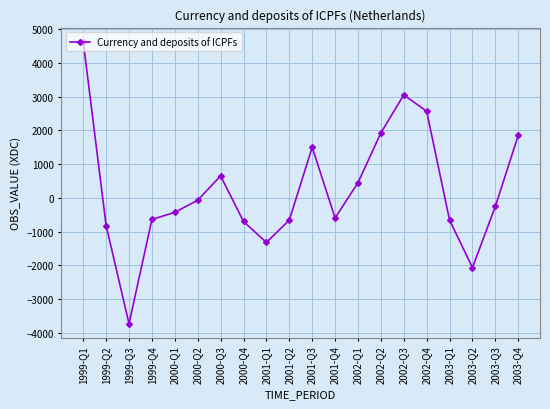

Where is the first local minimum?

1999-Q3